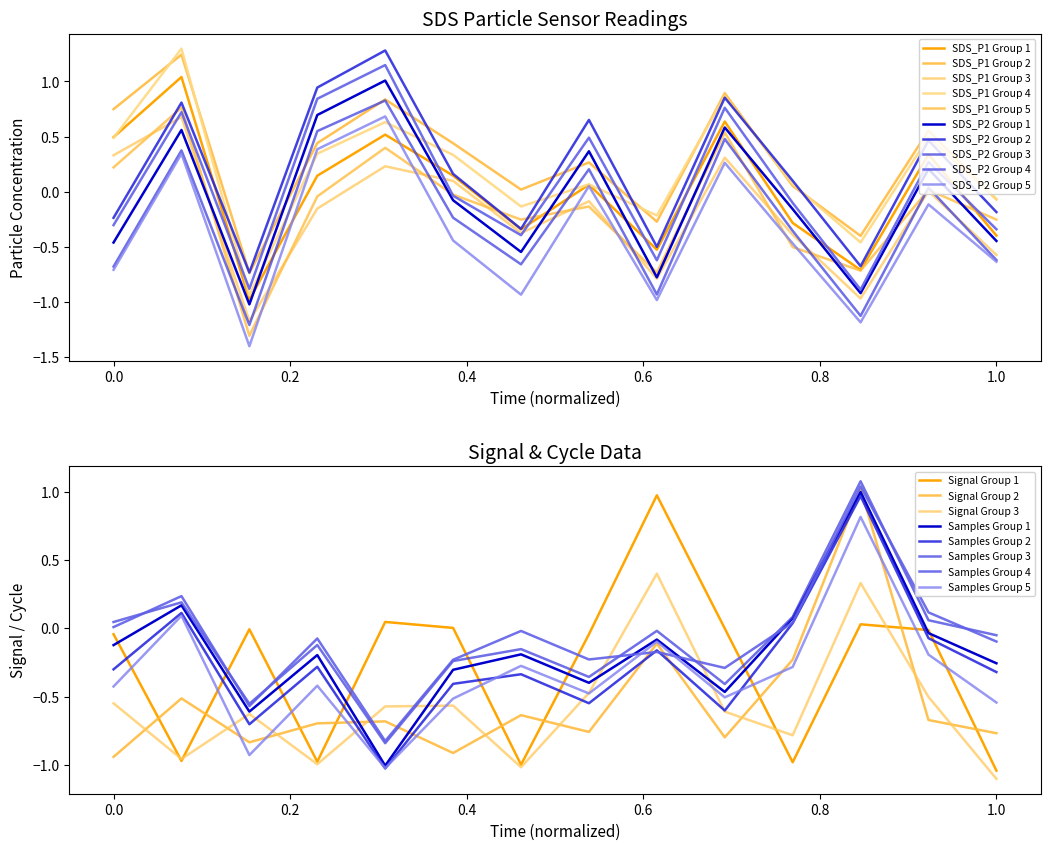

How many interior local peaks does the Max_cycle_norm series have?

5